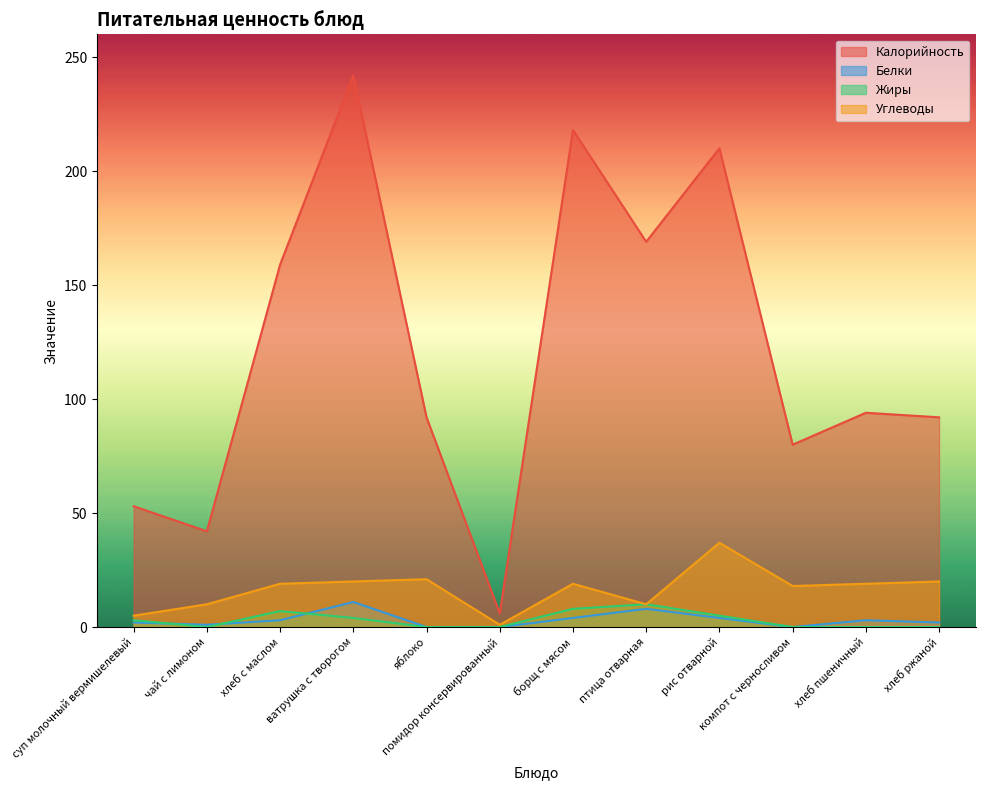

In Белки, how many points are lower than both neighbors (excluding endpoints)?

2